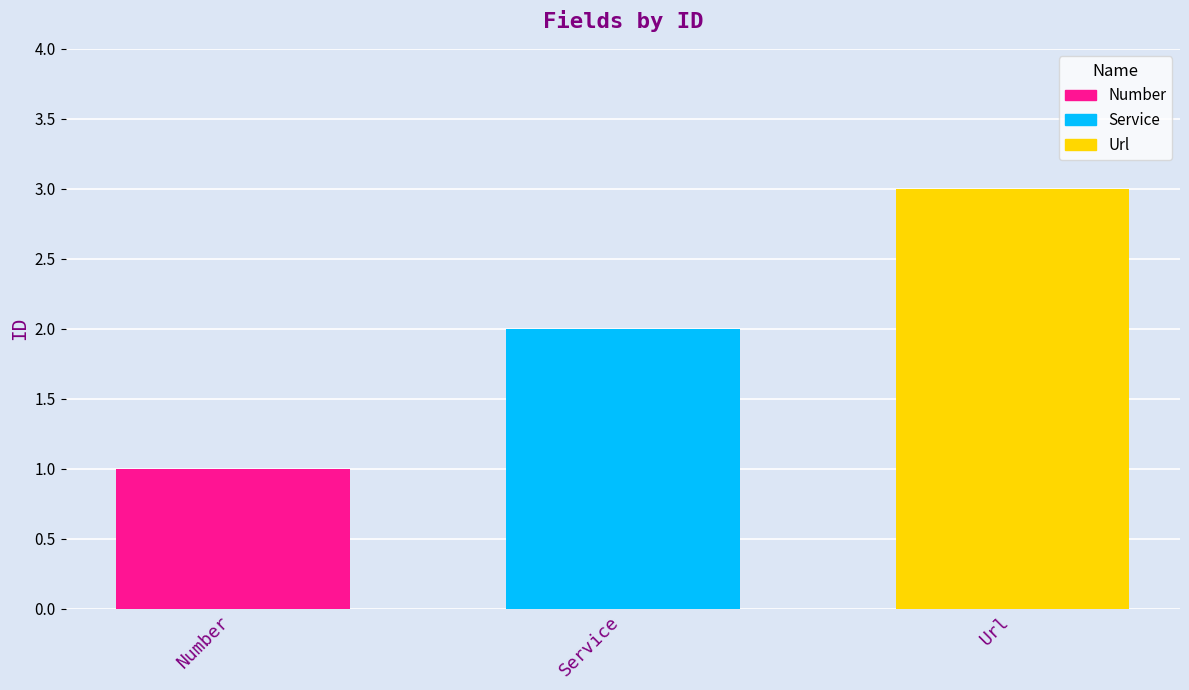

Which series has the widest spread of values?

Number